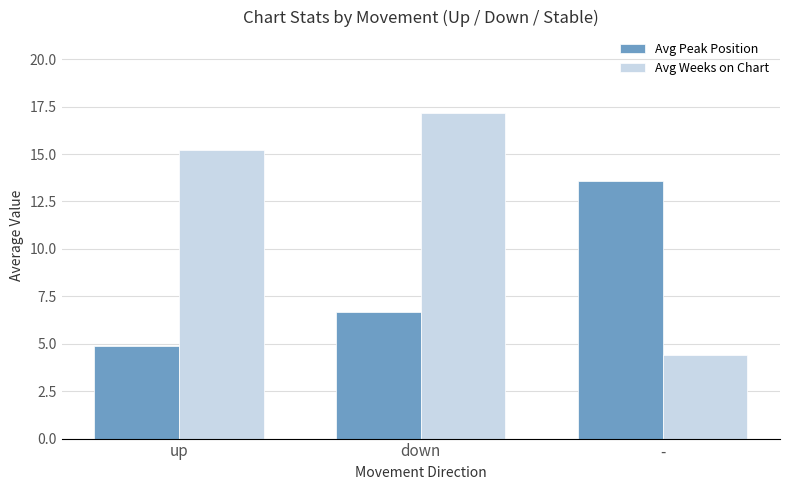

True or false: Avg Weeks on Chart has a value of 17.2 at down.

True